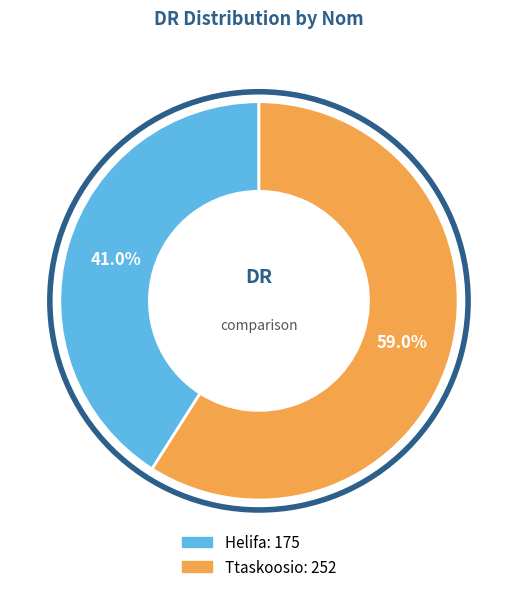

Is there a majority slice in this chart?

Yes